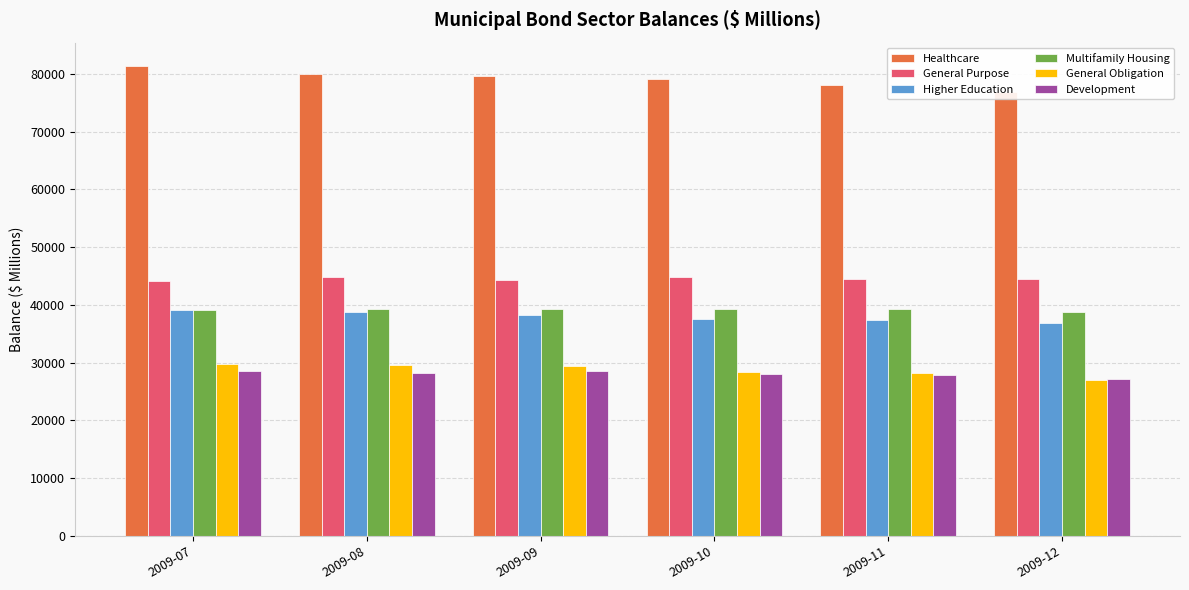

What is the approximate value of Healthcare at 2009-12?

76816.6